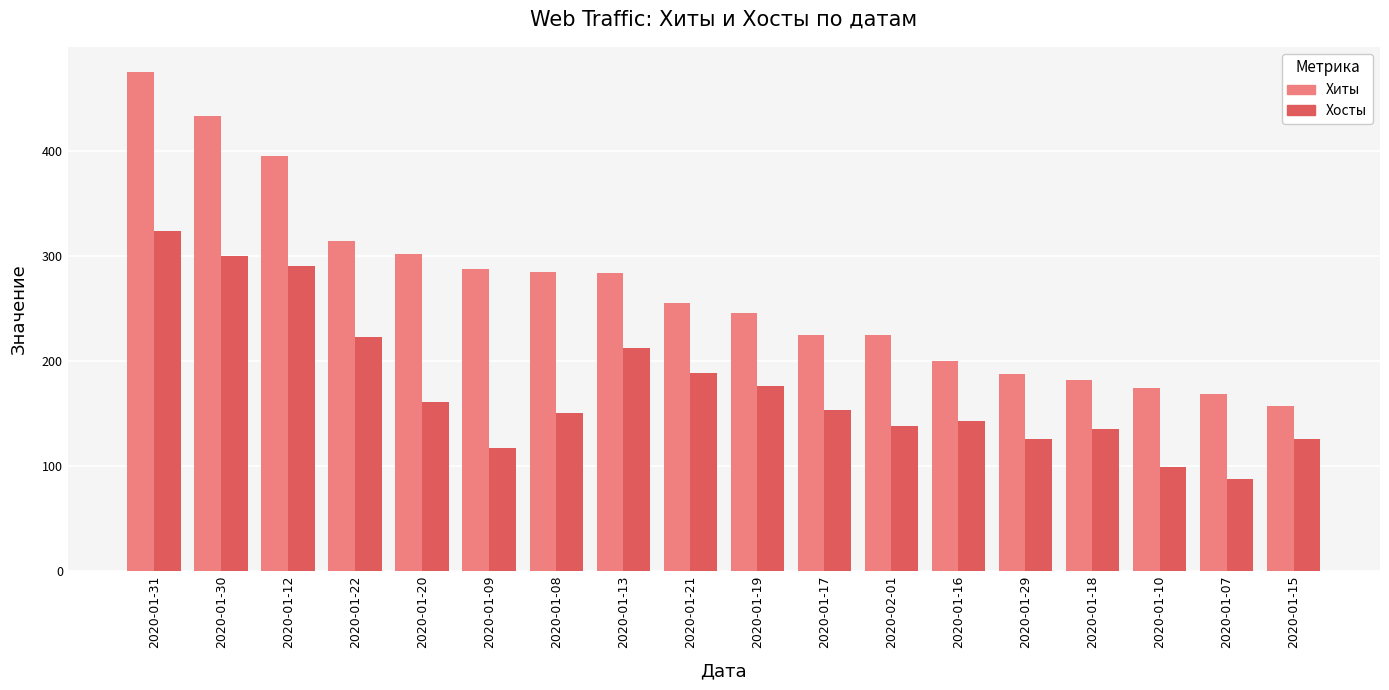

What position from the right is 2020-01-16?

6